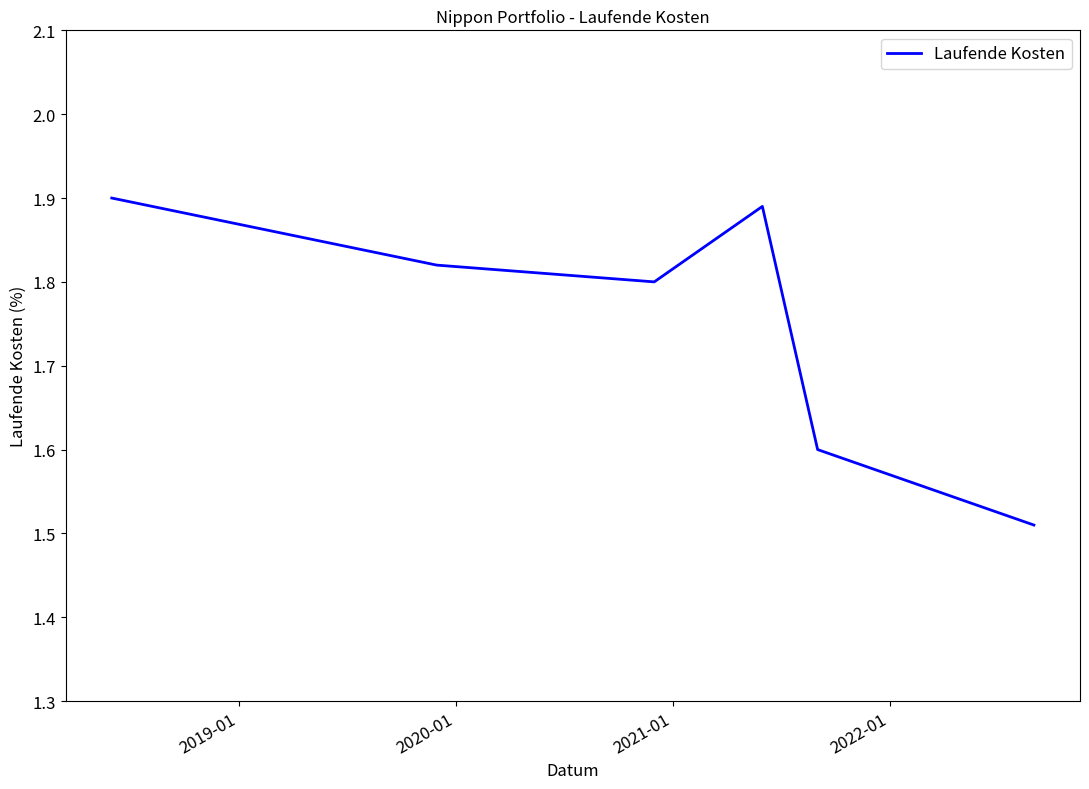

What is the difference between the second highest and second lowest values?

0.3